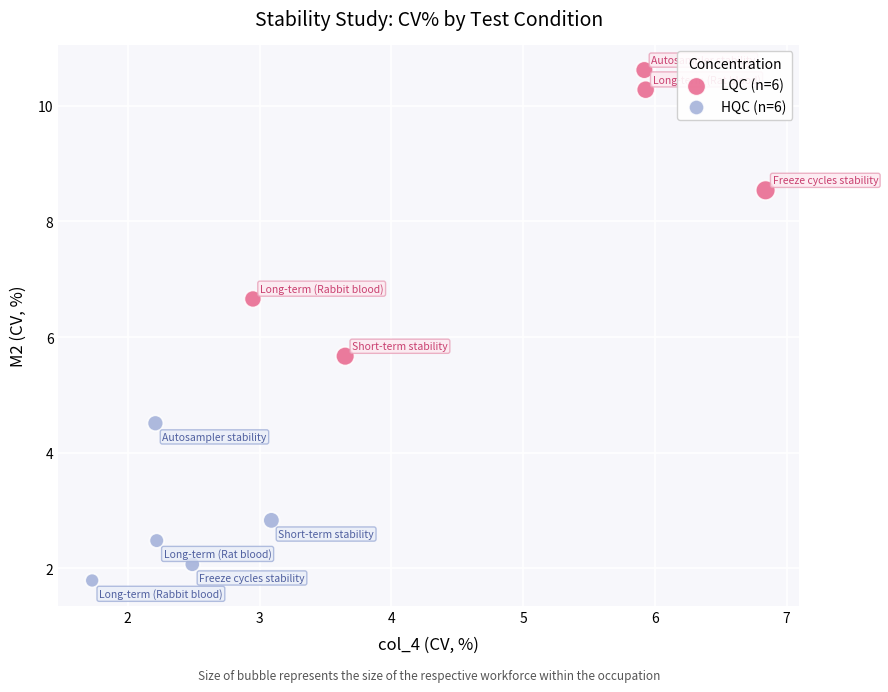

Which series contains the highest Y value?

LQC (n=6)